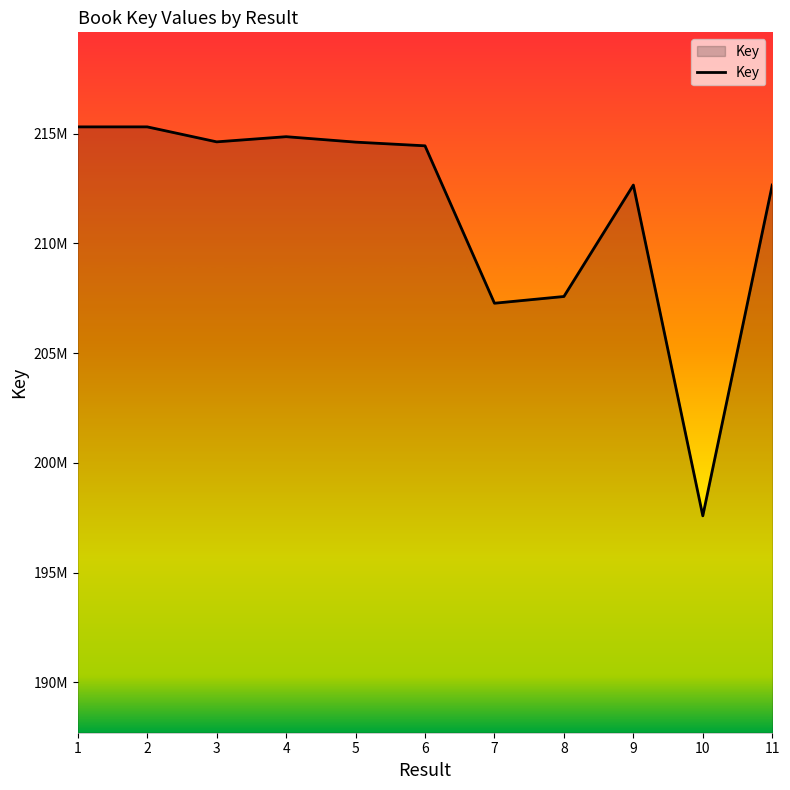

Is this an area chart (filled region under the line)?

Yes